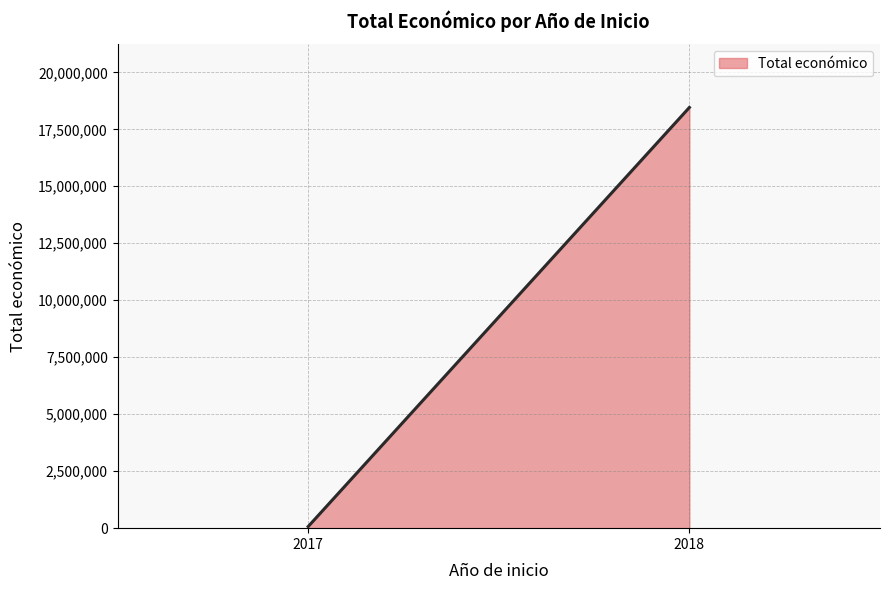

Is it true that the value at 2018 is 10782540?

False